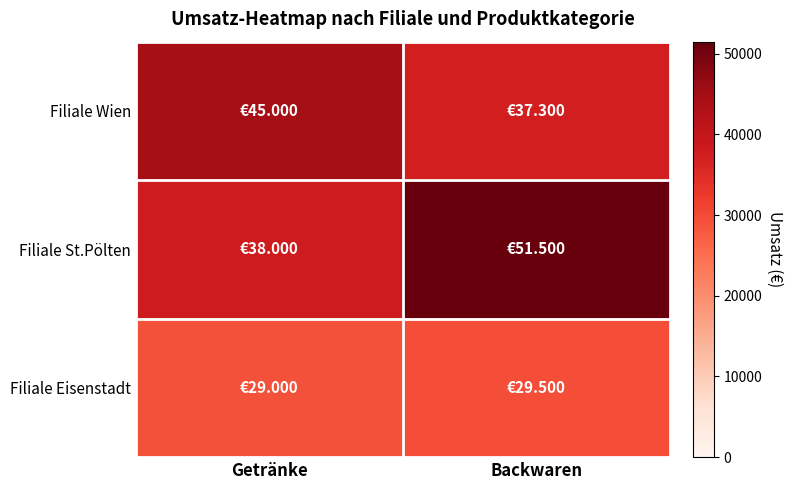

Count the number of categories in the chart.

2